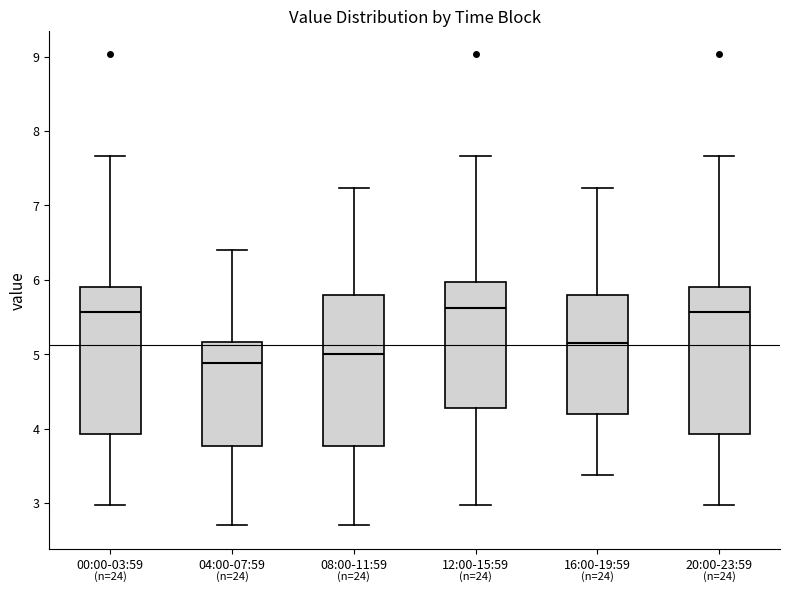

Reading left to right, transcribe this box plot: for each box, give where its median line is, the range the box spans, and where its two whiskers end, as read against the y-axis. The values are not printed on the chart, so give them approximately, as read against the axis.

00:00-03:59: median 5.6, box 3.9 to 5.9, whiskers 3.0 to 7.7
04:00-07:59: median 4.9, box 3.8 to 5.2, whiskers 2.7 to 6.4
08:00-11:59: median 5.0, box 3.8 to 5.8, whiskers 2.7 to 7.2
12:00-15:59: median 5.6, box 4.3 to 6.0, whiskers 3.0 to 7.7
16:00-19:59: median 5.2, box 4.2 to 5.8, whiskers 3.4 to 7.2
20:00-23:59: median 5.6, box 3.9 to 5.9, whiskers 3.0 to 7.7